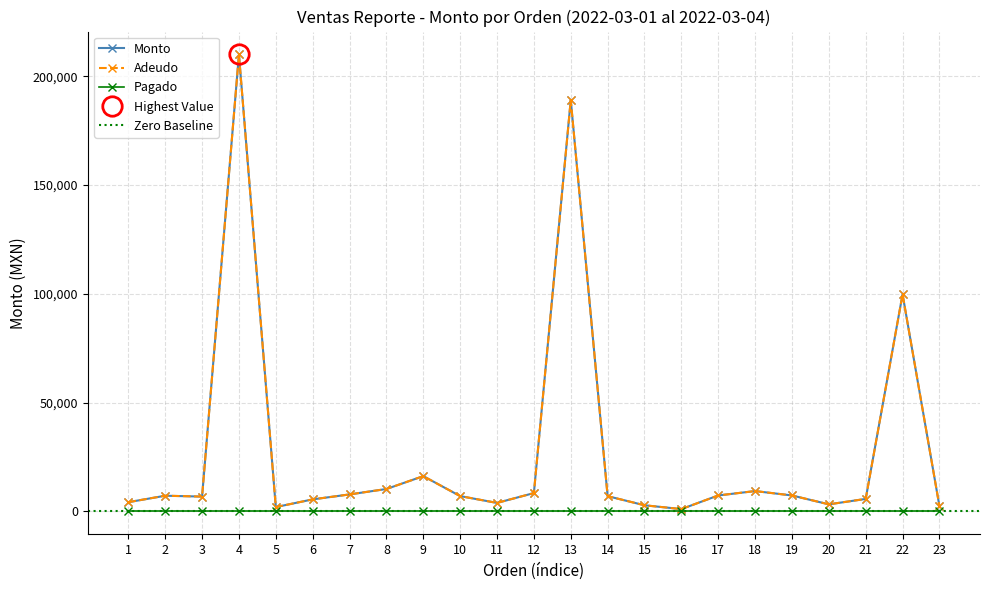

Read the Adeudo value at 10.

7030.0